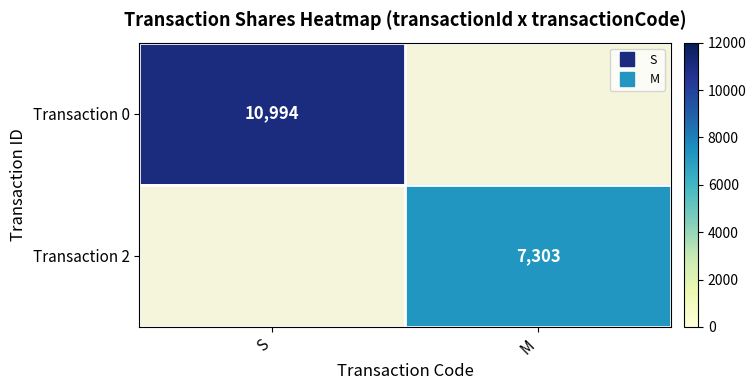

What is the greatest value displayed?

10994.0